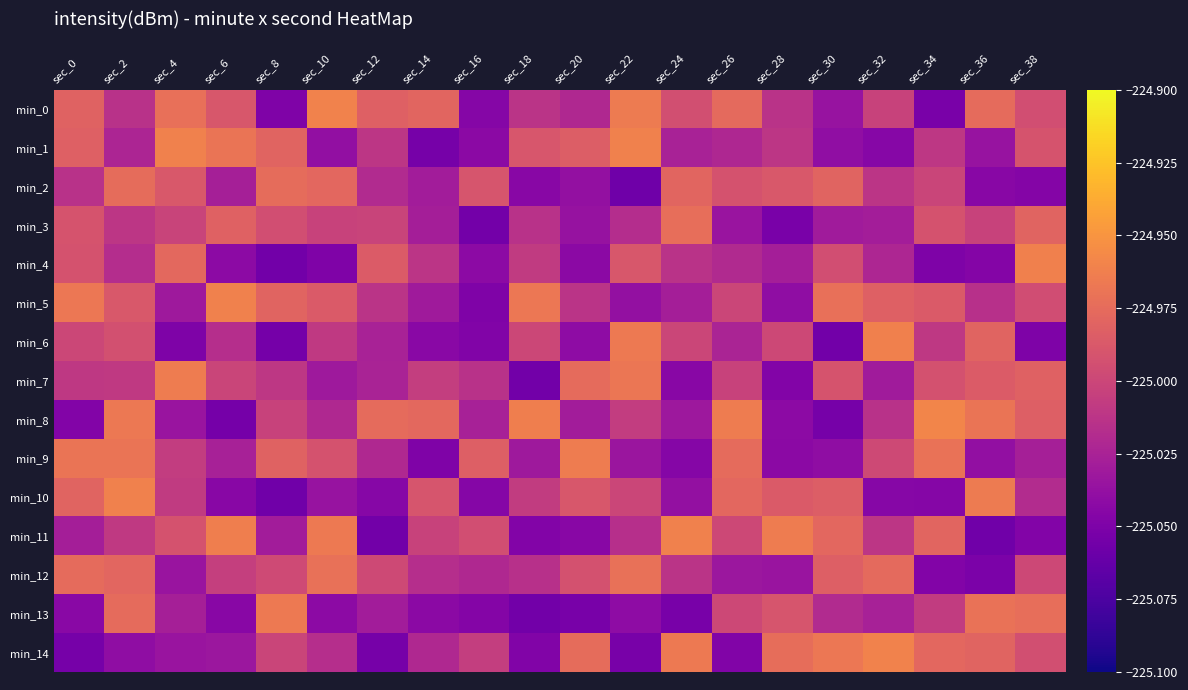

Reading left to right, list all the values displayed in this chart.

min_0: sec_0=-225.0	sec_2=-225.0	sec_4=-225.0	sec_6=-225.0	sec_8=-225.0	sec_10=-225.0	sec_12=-225.0	sec_14=-225.0	sec_16=-225.0	sec_18=-225.0	sec_20=-225.0	sec_22=-225.0	sec_24=-225.0	sec_26=-225.0	sec_28=-225.0	sec_30=-225.0	sec_32=-225.0	sec_34=-225.1	sec_36=-225.0	sec_38=-225.0
min_1: sec_0=-225.0	sec_2=-225.0	sec_4=-225.0	sec_6=-225.0	sec_8=-225.0	sec_10=-225.0	sec_12=-225.0	sec_14=-225.1	sec_16=-225.0	sec_18=-225.0	sec_20=-225.0	sec_22=-225.0	sec_24=-225.0	sec_26=-225.0	sec_28=-225.0	sec_30=-225.0	sec_32=-225.0	sec_34=-225.0	sec_36=-225.0	sec_38=-225.0
min_2: sec_0=-225.0	sec_2=-225.0	sec_4=-225.0	sec_6=-225.0	sec_8=-225.0	sec_10=-225.0	sec_12=-225.0	sec_14=-225.0	sec_16=-225.0	sec_18=-225.0	sec_20=-225.0	sec_22=-225.1	sec_24=-225.0	sec_26=-225.0	sec_28=-225.0	sec_30=-225.0	sec_32=-225.0	sec_34=-225.0	sec_36=-225.0	sec_38=-225.0
min_3: sec_0=-225.0	sec_2=-225.0	sec_4=-225.0	sec_6=-225.0	sec_8=-225.0	sec_10=-225.0	sec_12=-225.0	sec_14=-225.0	sec_16=-225.1	sec_18=-225.0	sec_20=-225.0	sec_22=-225.0	sec_24=-225.0	sec_26=-225.0	sec_28=-225.1	sec_30=-225.0	sec_32=-225.0	sec_34=-225.0	sec_36=-225.0	sec_38=-225.0
min_4: sec_0=-225.0	sec_2=-225.0	sec_4=-225.0	sec_6=-225.0	sec_8=-225.1	sec_10=-225.0	sec_12=-225.0	sec_14=-225.0	sec_16=-225.0	sec_18=-225.0	sec_20=-225.0	sec_22=-225.0	sec_24=-225.0	sec_26=-225.0	sec_28=-225.0	sec_30=-225.0	sec_32=-225.0	sec_34=-225.0	sec_36=-225.0	sec_38=-225.0
min_5: sec_0=-225.0	sec_2=-225.0	sec_4=-225.0	sec_6=-225.0	sec_8=-225.0	sec_10=-225.0	sec_12=-225.0	sec_14=-225.0	sec_16=-225.0	sec_18=-225.0	sec_20=-225.0	sec_22=-225.0	sec_24=-225.0	sec_26=-225.0	sec_28=-225.0	sec_30=-225.0	sec_32=-225.0	sec_34=-225.0	sec_36=-225.0	sec_38=-225.0
min_6: sec_0=-225.0	sec_2=-225.0	sec_4=-225.0	sec_6=-225.0	sec_8=-225.1	sec_10=-225.0	sec_12=-225.0	sec_14=-225.0	sec_16=-225.0	sec_18=-225.0	sec_20=-225.0	sec_22=-225.0	sec_24=-225.0	sec_26=-225.0	sec_28=-225.0	sec_30=-225.1	sec_32=-225.0	sec_34=-225.0	sec_36=-225.0	sec_38=-225.0
min_7: sec_0=-225.0	sec_2=-225.0	sec_4=-225.0	sec_6=-225.0	sec_8=-225.0	sec_10=-225.0	sec_12=-225.0	sec_14=-225.0	sec_16=-225.0	sec_18=-225.1	sec_20=-225.0	sec_22=-225.0	sec_24=-225.0	sec_26=-225.0	sec_28=-225.0	sec_30=-225.0	sec_32=-225.0	sec_34=-225.0	sec_36=-225.0	sec_38=-225.0
min_8: sec_0=-225.0	sec_2=-225.0	sec_4=-225.0	sec_6=-225.1	sec_8=-225.0	sec_10=-225.0	sec_12=-225.0	sec_14=-225.0	sec_16=-225.0	sec_18=-225.0	sec_20=-225.0	sec_22=-225.0	sec_24=-225.0	sec_26=-225.0	sec_28=-225.0	sec_30=-225.1	sec_32=-225.0	sec_34=-225.0	sec_36=-225.0	sec_38=-225.0
min_9: sec_0=-225.0	sec_2=-225.0	sec_4=-225.0	sec_6=-225.0	sec_8=-225.0	sec_10=-225.0	sec_12=-225.0	sec_14=-225.0	sec_16=-225.0	sec_18=-225.0	sec_20=-225.0	sec_22=-225.0	sec_24=-225.0	sec_26=-225.0	sec_28=-225.0	sec_30=-225.0	sec_32=-225.0	sec_34=-225.0	sec_36=-225.0	sec_38=-225.0
min_10: sec_0=-225.0	sec_2=-225.0	sec_4=-225.0	sec_6=-225.0	sec_8=-225.1	sec_10=-225.0	sec_12=-225.0	sec_14=-225.0	sec_16=-225.0	sec_18=-225.0	sec_20=-225.0	sec_22=-225.0	sec_24=-225.0	sec_26=-225.0	sec_28=-225.0	sec_30=-225.0	sec_32=-225.0	sec_34=-225.0	sec_36=-225.0	sec_38=-225.0
min_11: sec_0=-225.0	sec_2=-225.0	sec_4=-225.0	sec_6=-225.0	sec_8=-225.0	sec_10=-225.0	sec_12=-225.1	sec_14=-225.0	sec_16=-225.0	sec_18=-225.0	sec_20=-225.0	sec_22=-225.0	sec_24=-225.0	sec_26=-225.0	sec_28=-225.0	sec_30=-225.0	sec_32=-225.0	sec_34=-225.0	sec_36=-225.1	sec_38=-225.0
min_12: sec_0=-225.0	sec_2=-225.0	sec_4=-225.0	sec_6=-225.0	sec_8=-225.0	sec_10=-225.0	sec_12=-225.0	sec_14=-225.0	sec_16=-225.0	sec_18=-225.0	sec_20=-225.0	sec_22=-225.0	sec_24=-225.0	sec_26=-225.0	sec_28=-225.0	sec_30=-225.0	sec_32=-225.0	sec_34=-225.0	sec_36=-225.1	sec_38=-225.0
min_13: sec_0=-225.0	sec_2=-225.0	sec_4=-225.0	sec_6=-225.0	sec_8=-225.0	sec_10=-225.0	sec_12=-225.0	sec_14=-225.0	sec_16=-225.0	sec_18=-225.1	sec_20=-225.1	sec_22=-225.0	sec_24=-225.1	sec_26=-225.0	sec_28=-225.0	sec_30=-225.0	sec_32=-225.0	sec_34=-225.0	sec_36=-225.0	sec_38=-225.0
min_14: sec_0=-225.1	sec_2=-225.0	sec_4=-225.0	sec_6=-225.0	sec_8=-225.0	sec_10=-225.0	sec_12=-225.1	sec_14=-225.0	sec_16=-225.0	sec_18=-225.0	sec_20=-225.0	sec_22=-225.1	sec_24=-225.0	sec_26=-225.0	sec_28=-225.0	sec_30=-225.0	sec_32=-225.0	sec_34=-225.0	sec_36=-225.0	sec_38=-225.0